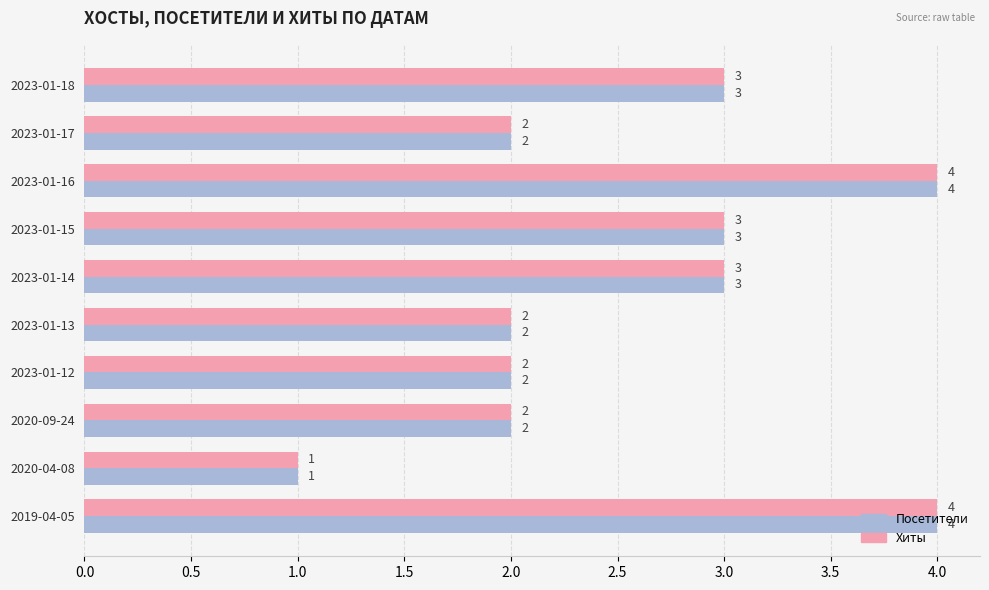

Is the value of Хиты at 2019-04-05 greater than the value of Посетители at 2023-01-12?

Yes